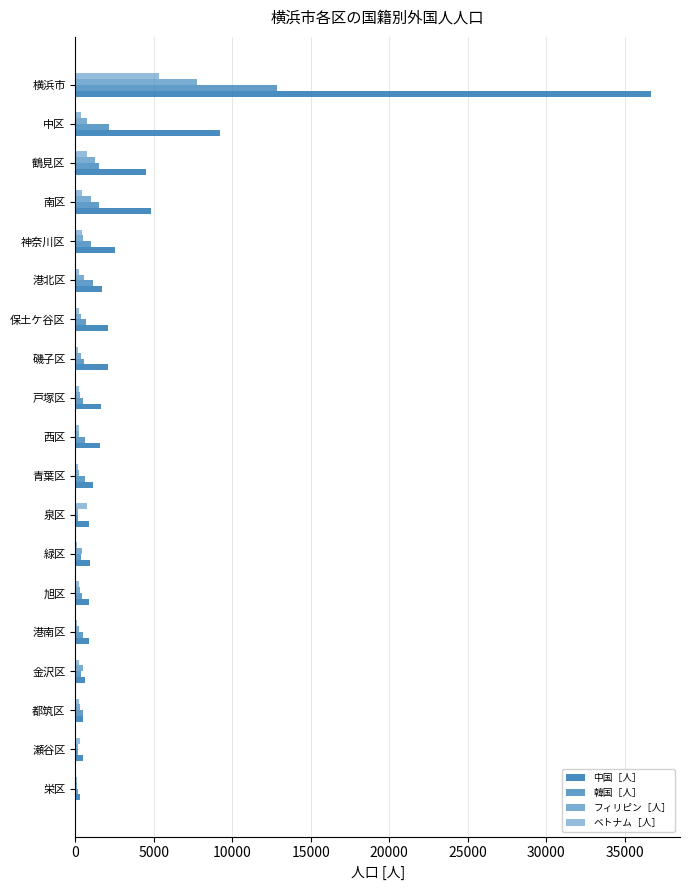

How many data points does each series have?

19